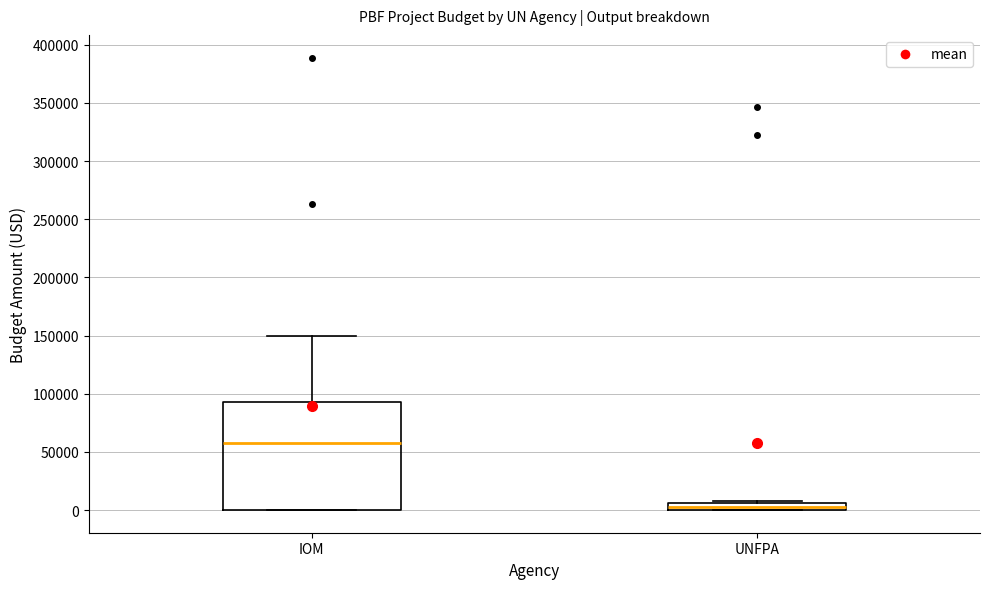

Which box has the lowest median line?

UNFPA